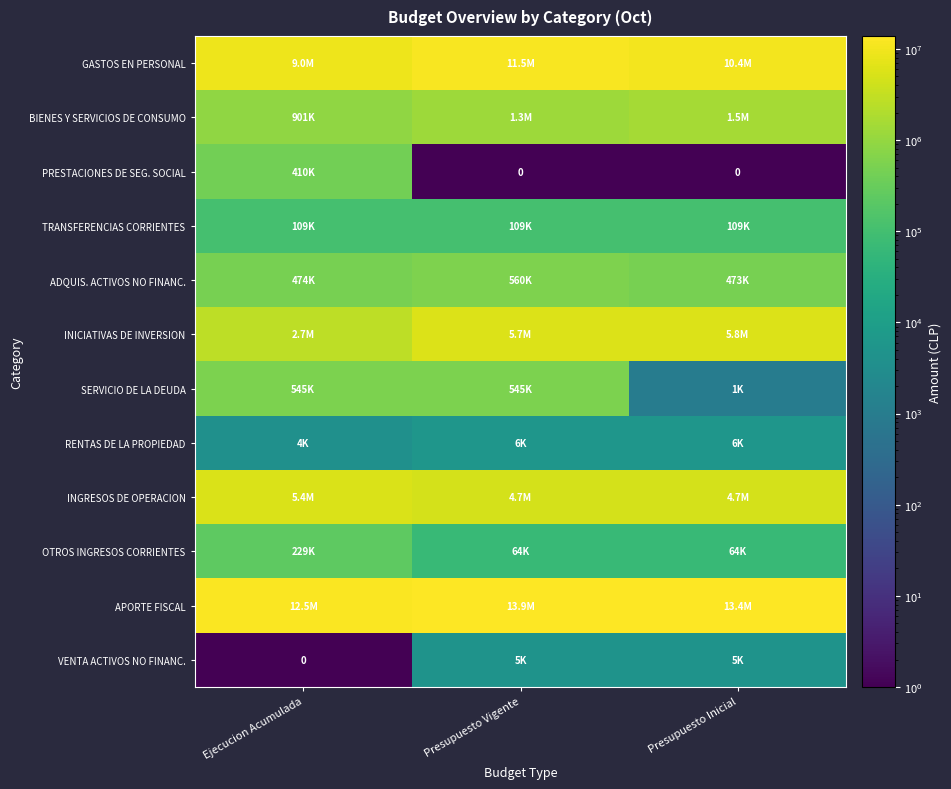

What is the difference between the maximum and minimum values in the BIENES Y SERVICIOS DE CONSUMO series?

591300.0